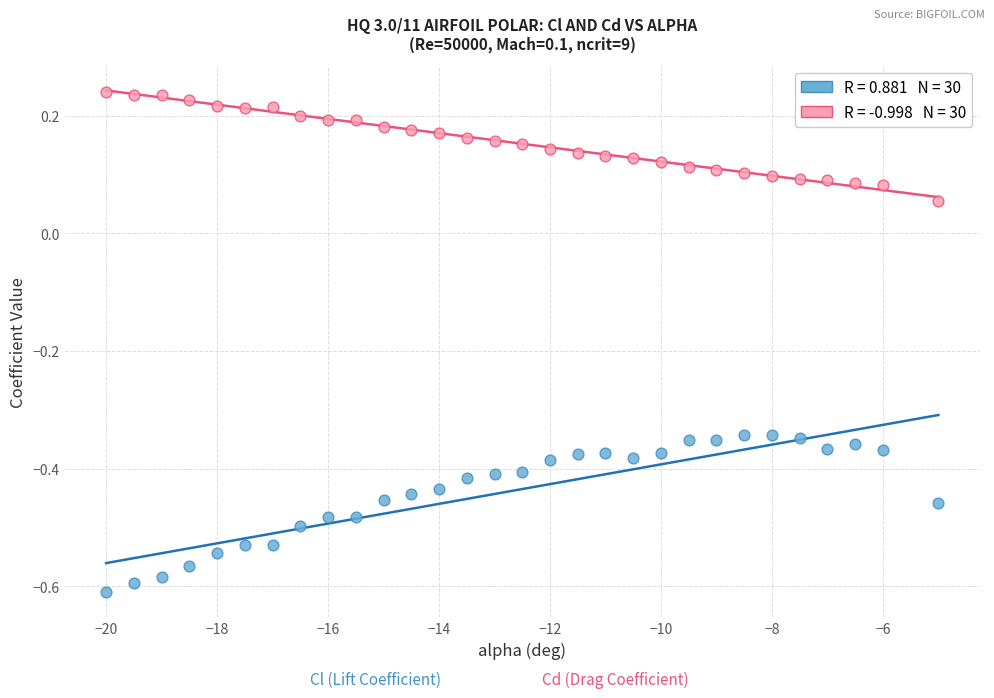

Across all data points, what is the range of Y values (max minus min)?

0.9